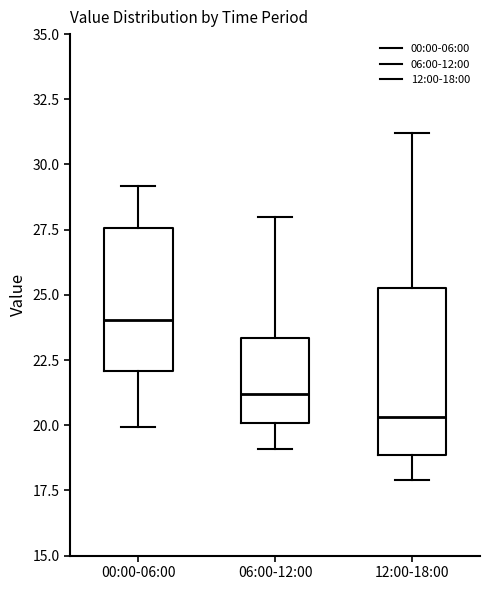

Which box's median line is the highest?

00:00-06:00